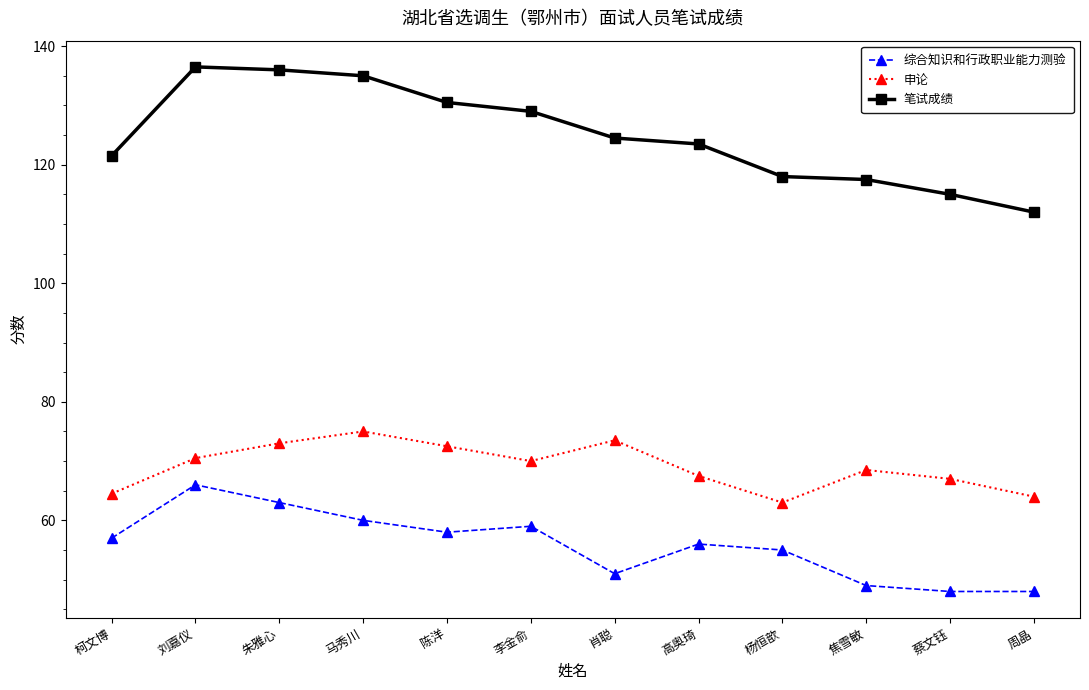

True or false: 综合知识和行政职业能力测验 and 申论 intersect in this chart.

False